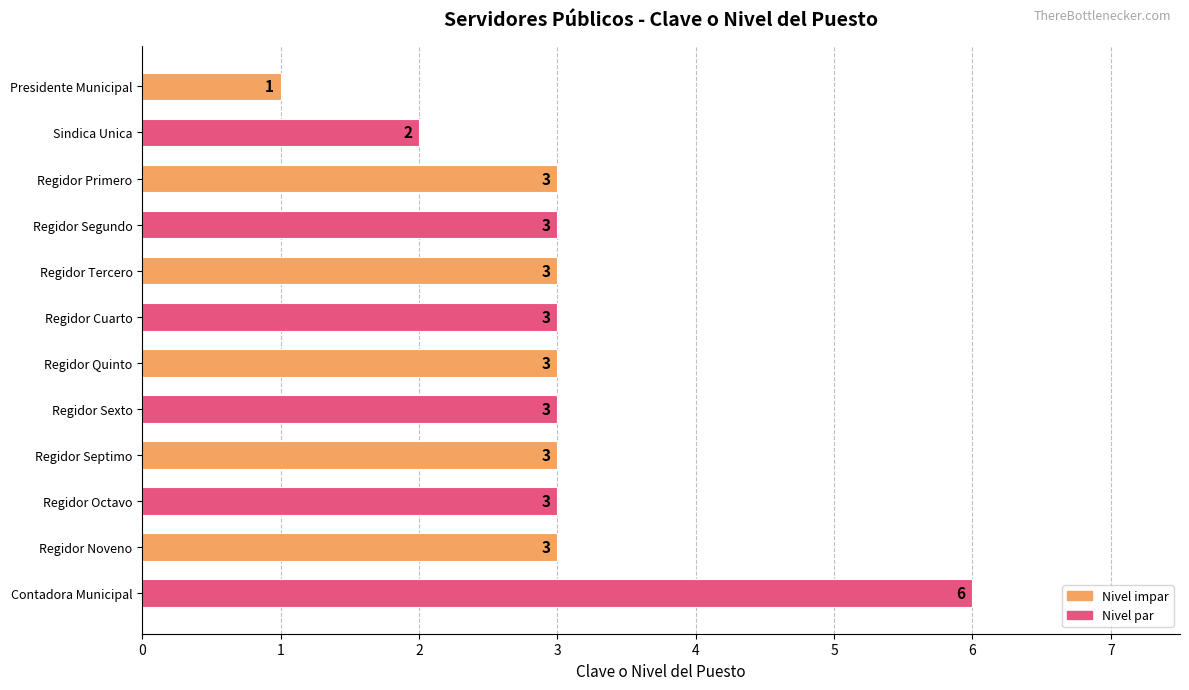

Reading top to bottom, what are all the values shown in this chart?

Presidente Municipal=1	Sindica Unica=2	Regidor Primero=3	Regidor Segundo=3	Regidor Tercero=3	Regidor Cuarto=3	Regidor Quinto=3	Regidor Sexto=3	Regidor Septimo=3	Regidor Octavo=3	Regidor Noveno=3	Contadora Municipal=6